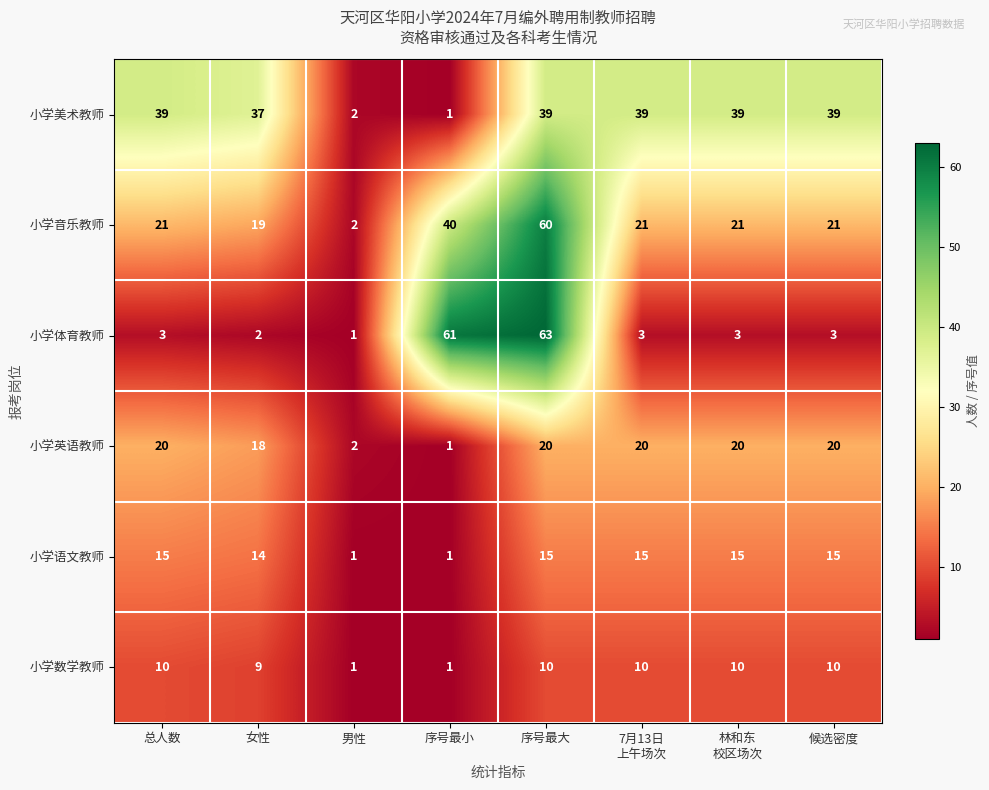

Which series has the largest range (max minus min)?

小学体育教师